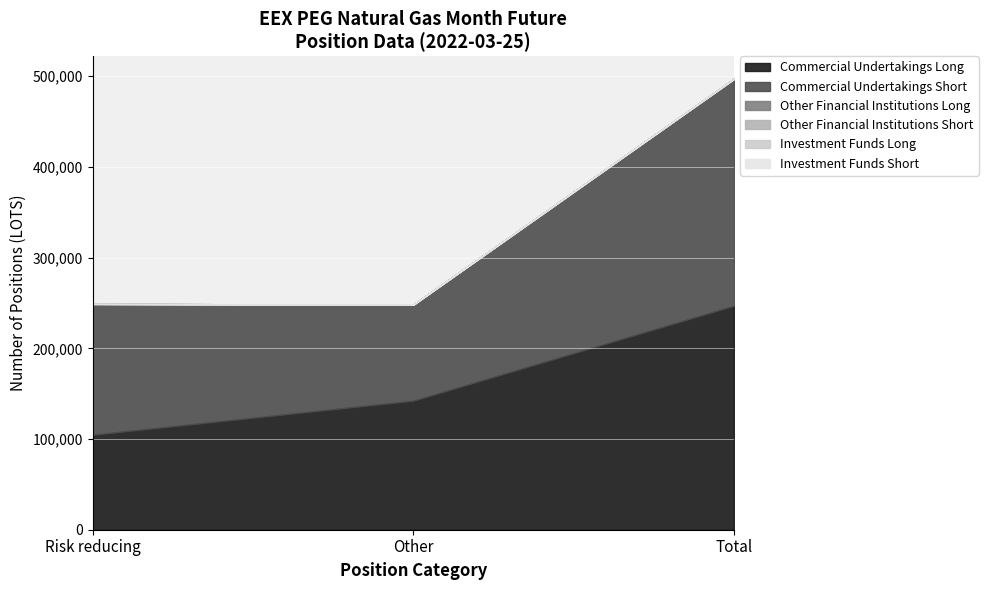

Reading left to right, transcribe all the data shown in this chart.

Commercial Undertakings Long: Risk reducing=104697	Other=142236	Total=246933
Commercial Undertakings Short: Risk reducing=144294	Other=105889	Total=250183
Other Financial Institutions Long: Risk reducing=0	Other=0	Total=0
Other Financial Institutions Short: Risk reducing=0	Other=0	Total=0
Investment Funds Long: Risk reducing=0	Other=0	Total=0
Investment Funds Short: Risk reducing=0	Other=0	Total=0